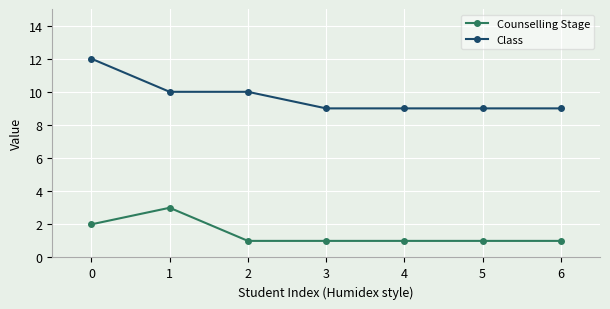

What is the greatest value displayed?

12